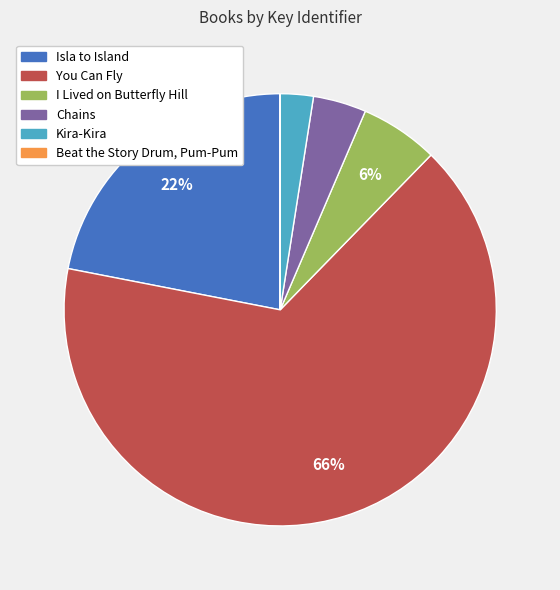

Is it true that Kira-Kira is 2% of the pie?

True